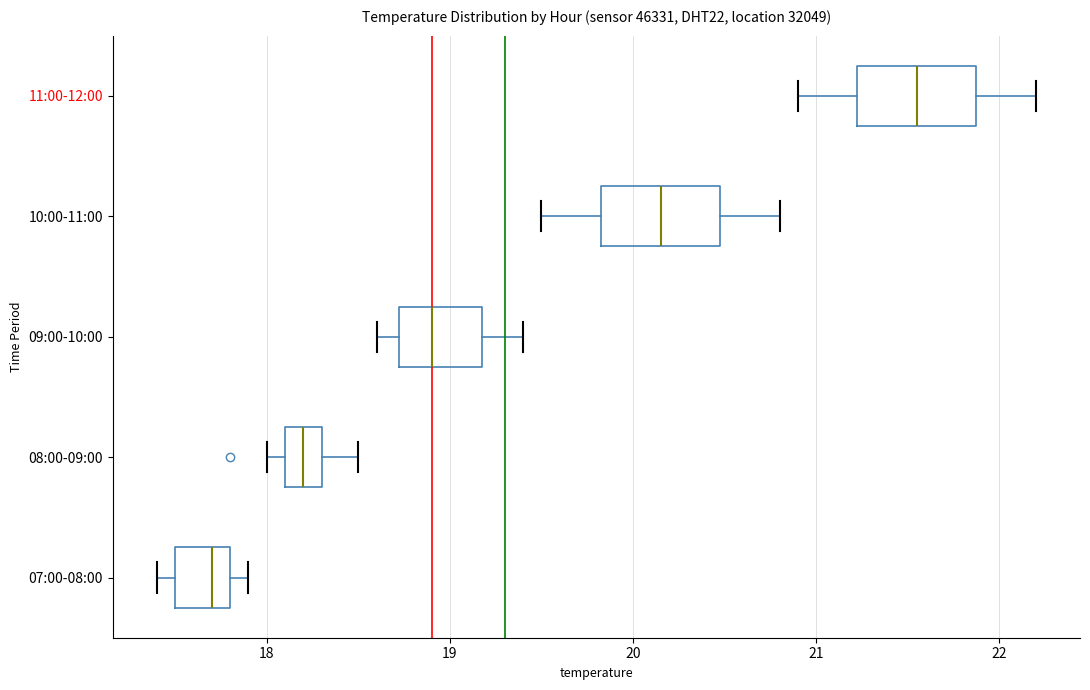

Reading bottom to top, transcribe this box plot: for each box, give where its median line is, the range the box spans, and where its two whiskers end, as read against the x-axis. The values are not printed on the chart, so give them approximately, as read against the axis.

07:00-08:00: median 17.7, box 17.5 to 17.8, whiskers 17.4 to 17.9
08:00-09:00: median 18.2, box 18.1 to 18.3, whiskers 18.0 to 18.5
09:00-10:00: median 18.9, box 18.7 to 19.2, whiskers 18.6 to 19.4
10:00-11:00: median 20.2, box 19.8 to 20.5, whiskers 19.5 to 20.8
11:00-12:00: median 21.6, box 21.2 to 21.9, whiskers 20.9 to 22.2